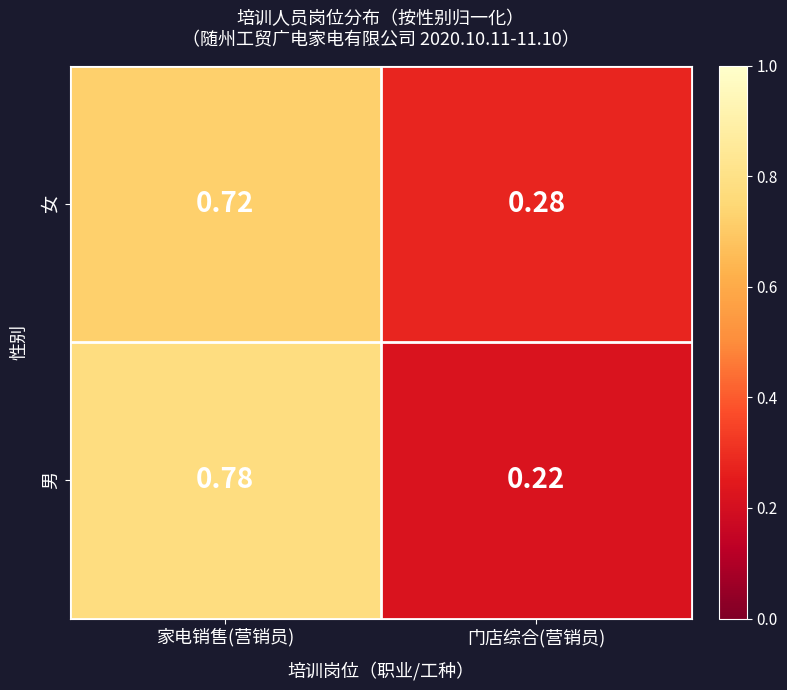

Where is 女 nearest to the value 0?

门店综合(营销员)